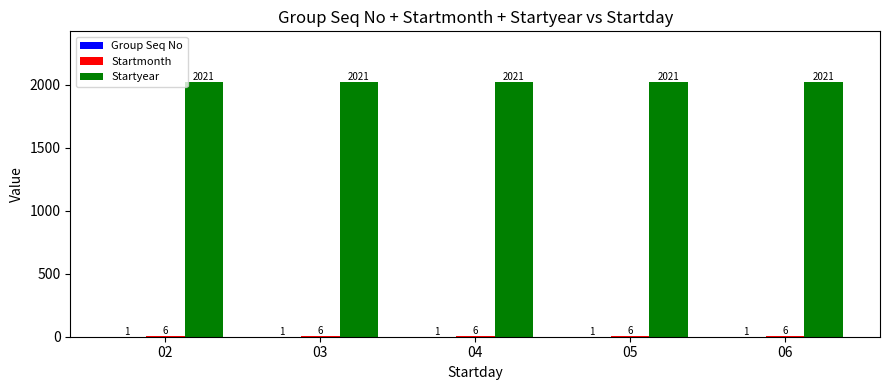

Which series has the largest total across all categories?

Startyear